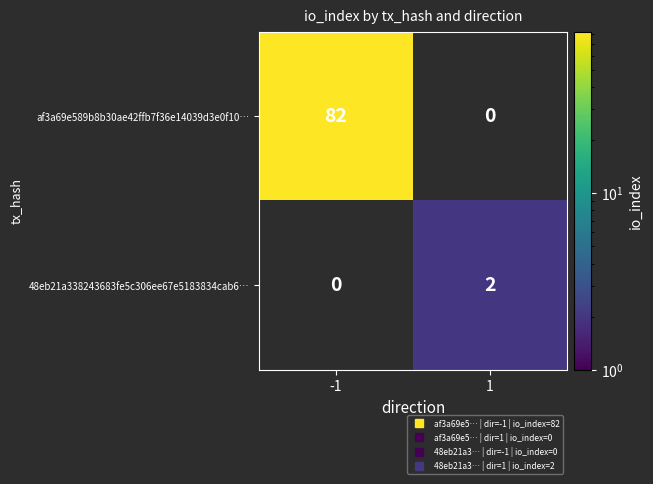

List the series in order of their overall mean, highest first.

af3a69e589b8b30ae42ffb7f36e14039d3e0f10…, 48eb21a338243683fe5c306ee67e5183834cab6…